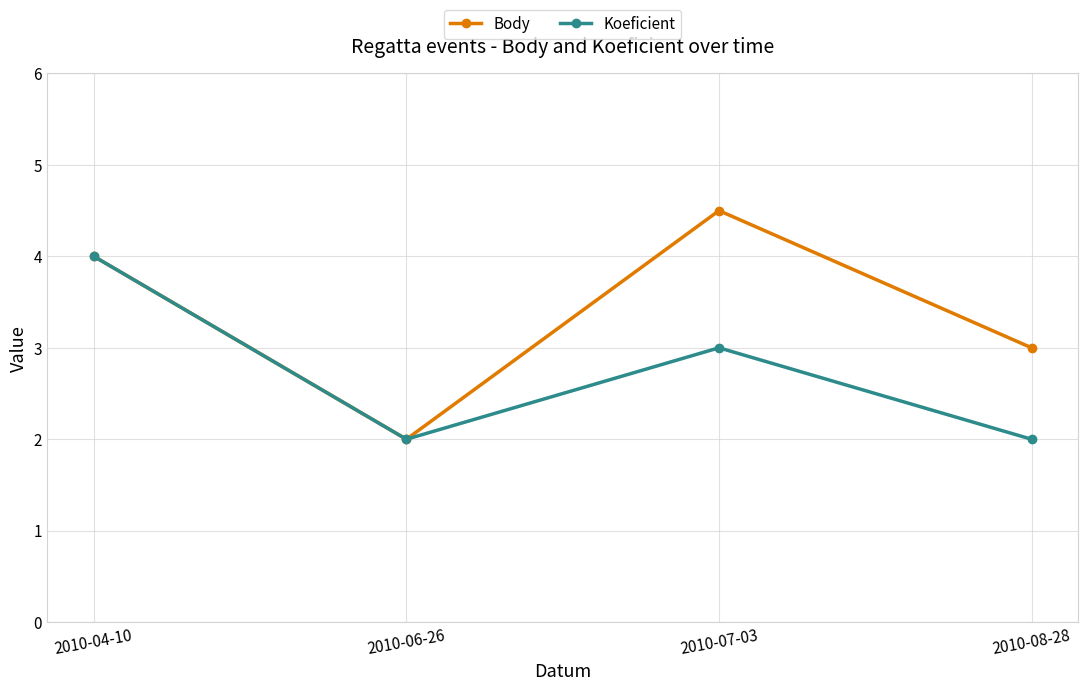

What is the label of the 1st point from the right?

2010-08-28